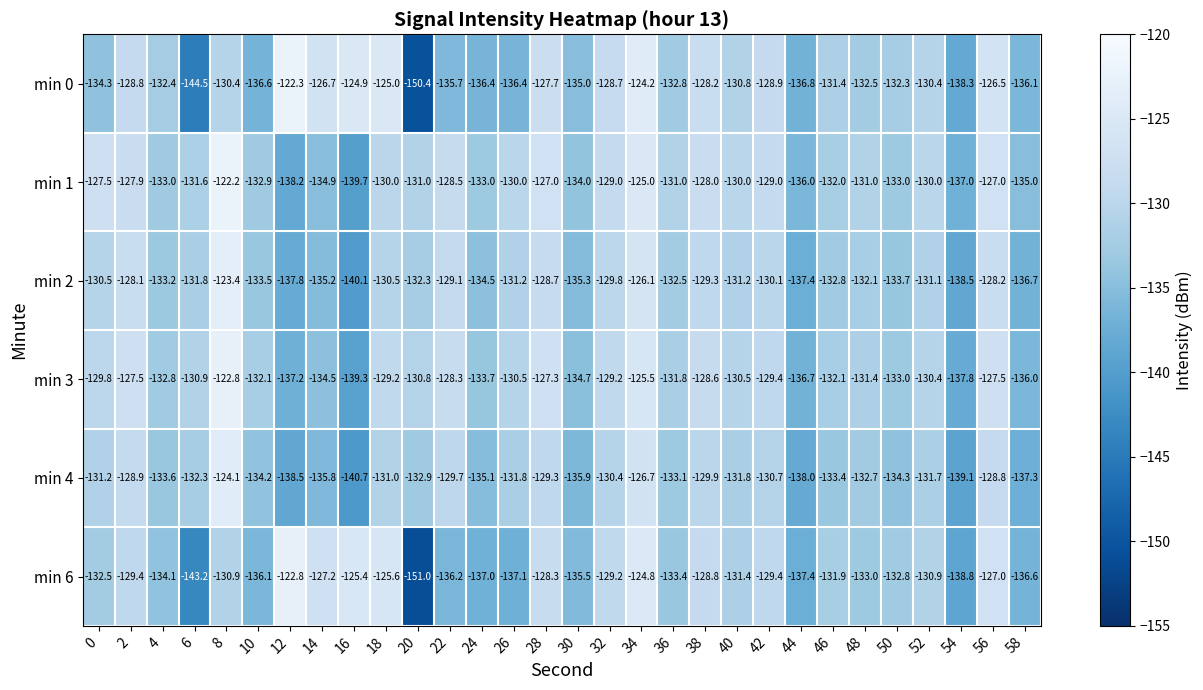

Which series changed the most between 28 and 32?

min 1